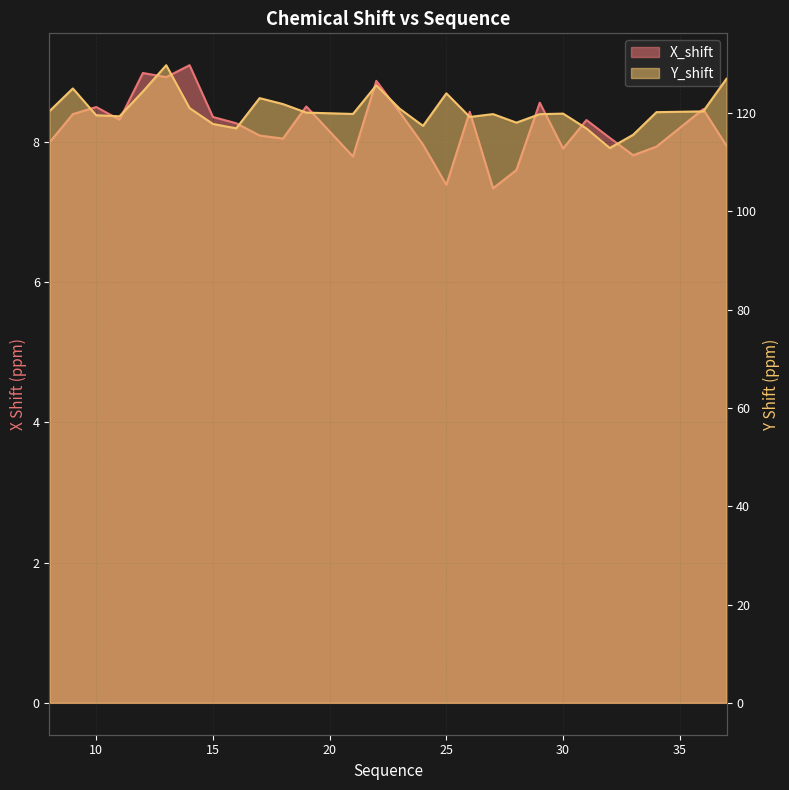

The value of X_shift at 33 is 7.8. True or false?

True